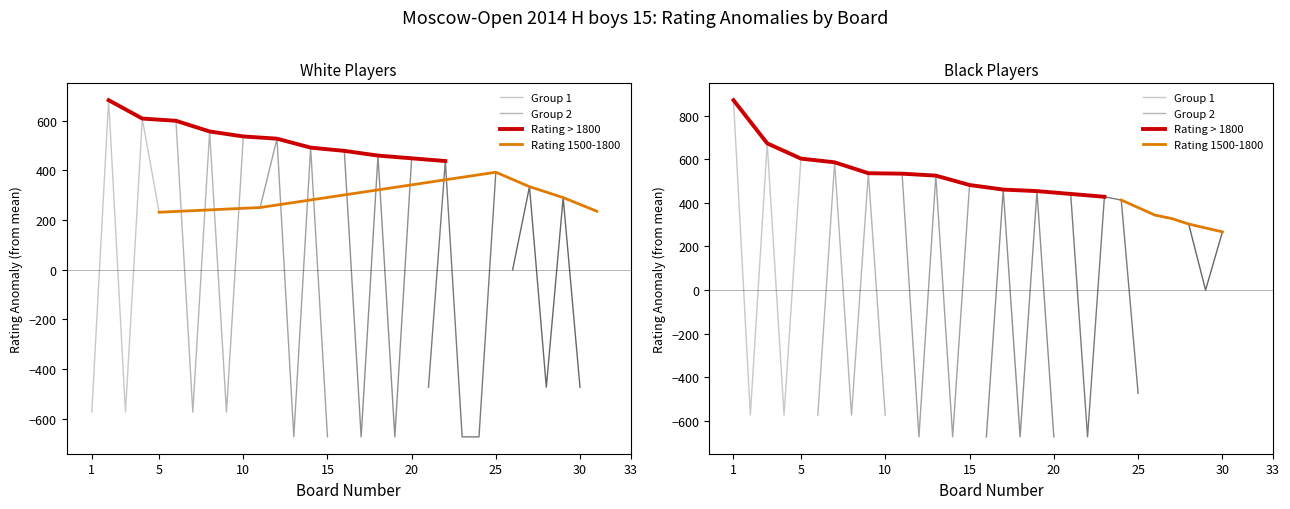

How many categories are shown in the chart?

33